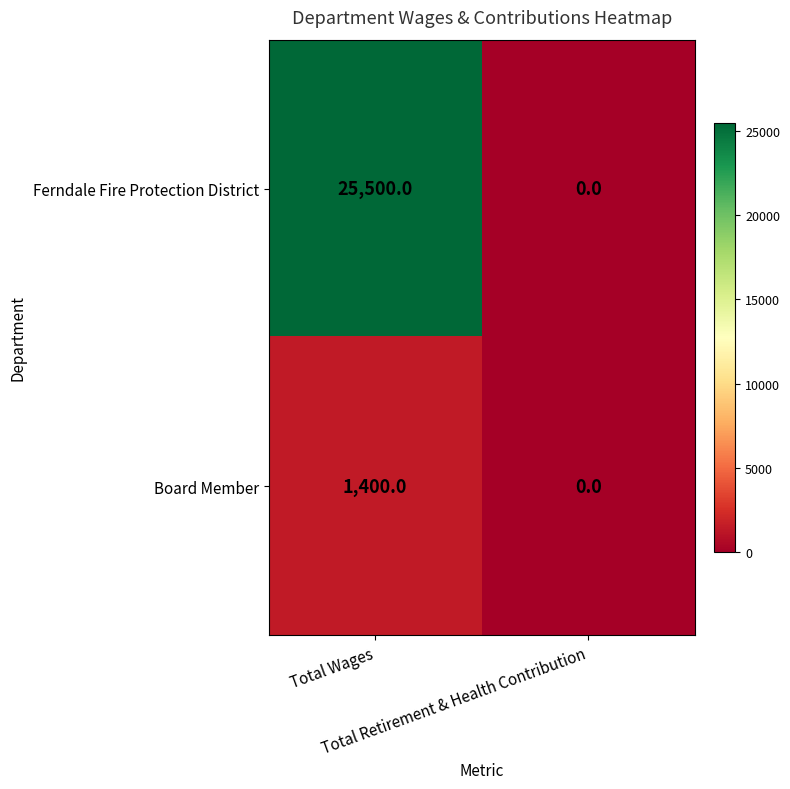

Rank the series at Total Wages from lowest to highest value.

Board Member, Ferndale Fire Protection District